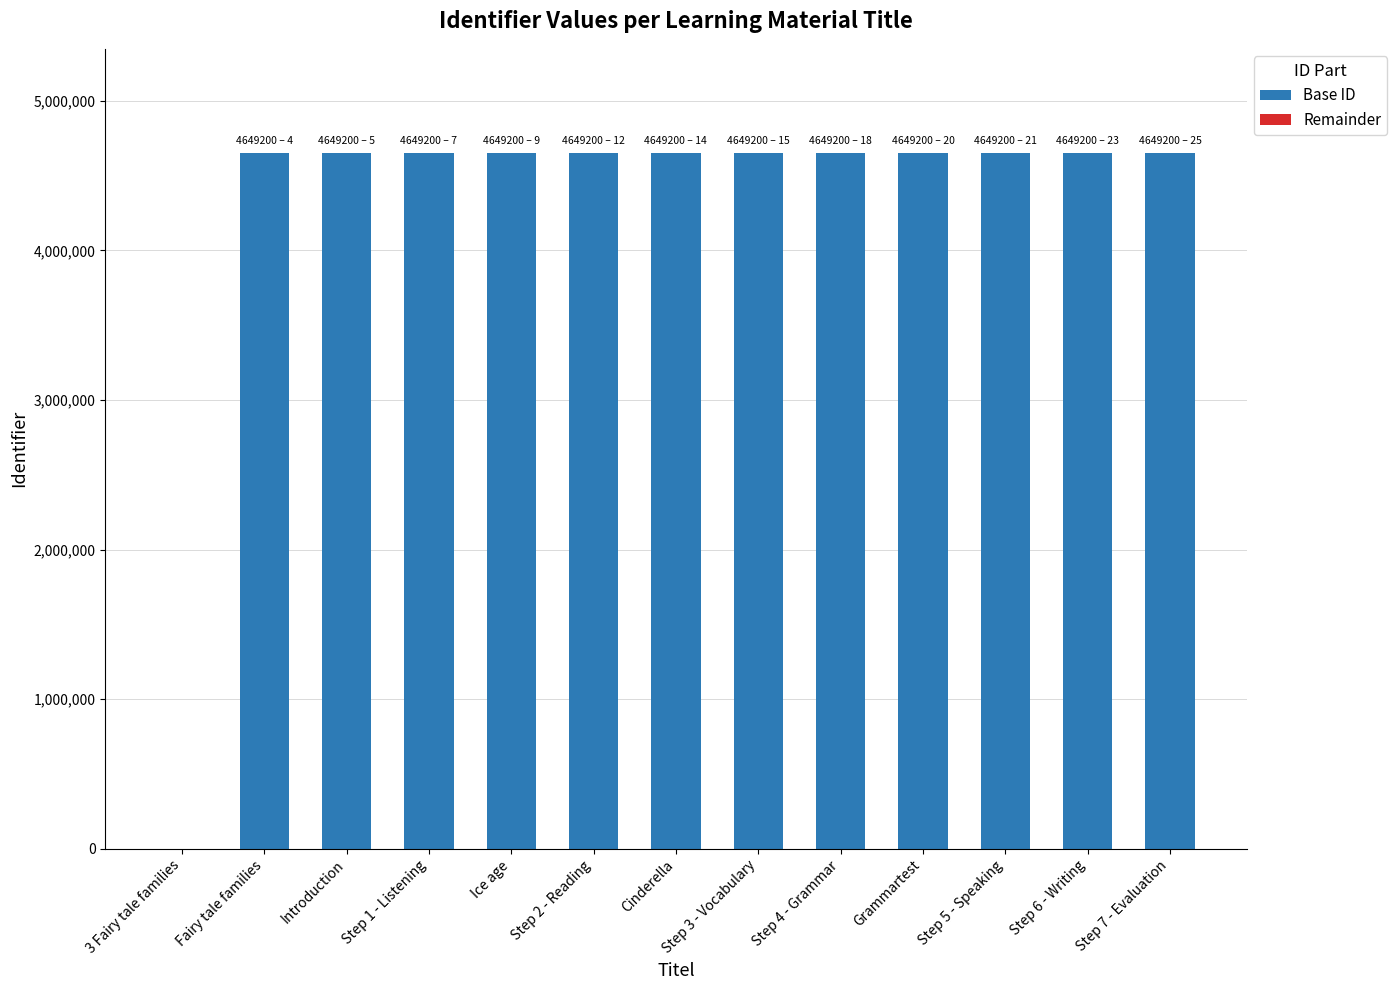

The Base ID series shows 6885430 at Grammartest. True or false?

False